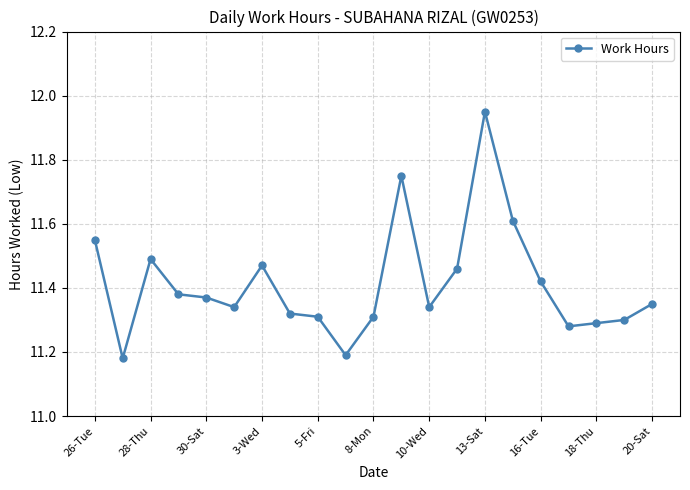

What is the difference between the maximum and second lowest values?

0.8